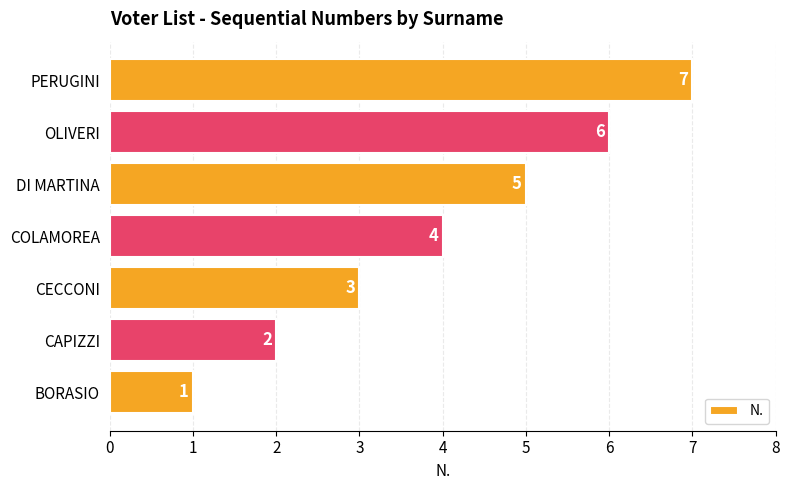

Where is the data nearest to the value 4?

COLAMOREA